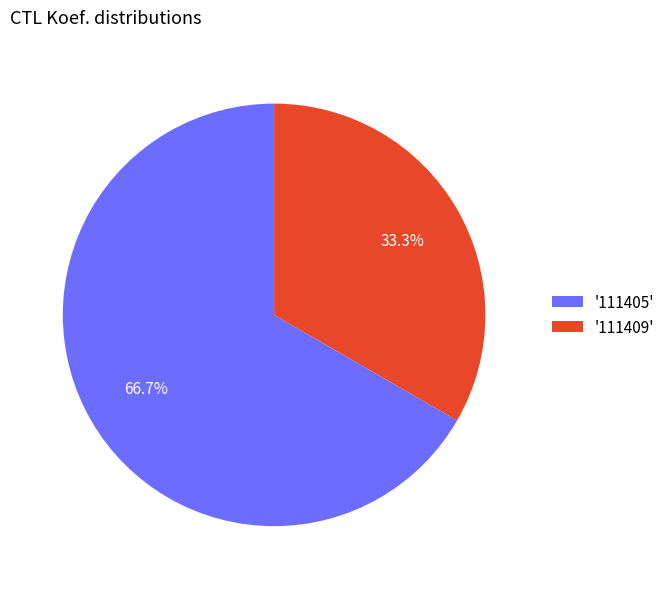

How many segments does this pie chart have?

2